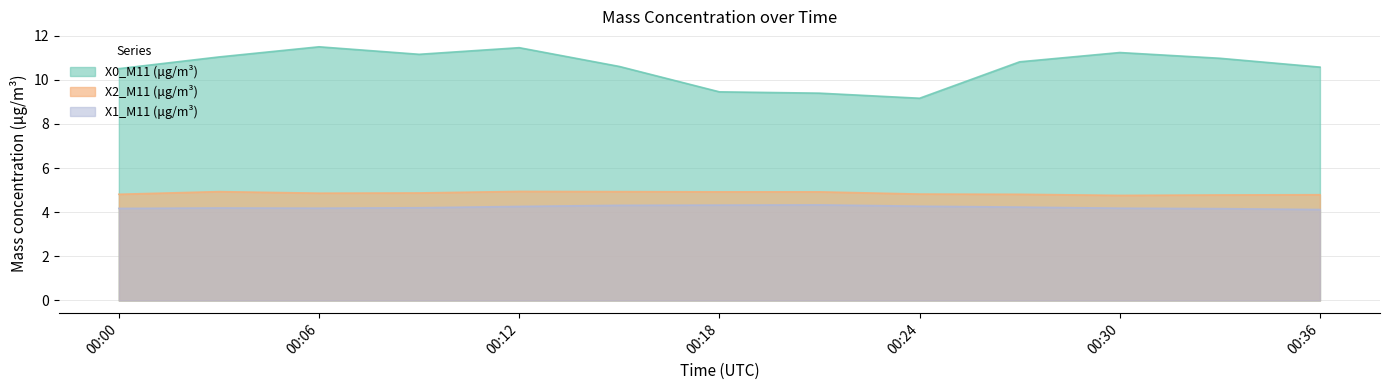

True or false: X2_M11 (μg/m³) and X0_M11 (μg/m³) cross at least once.

False